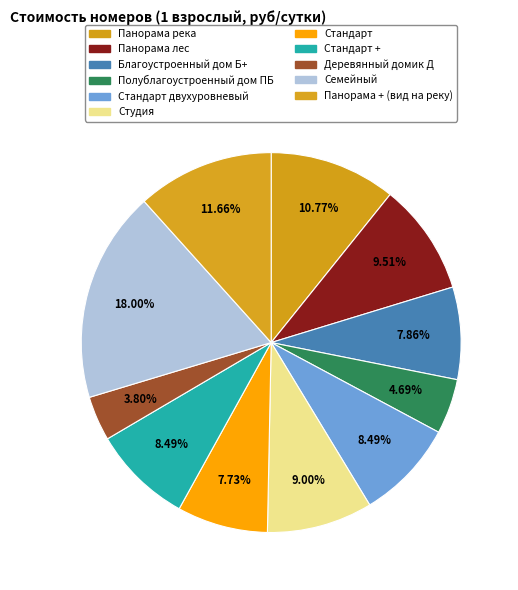

How many segments does this pie chart have?

11